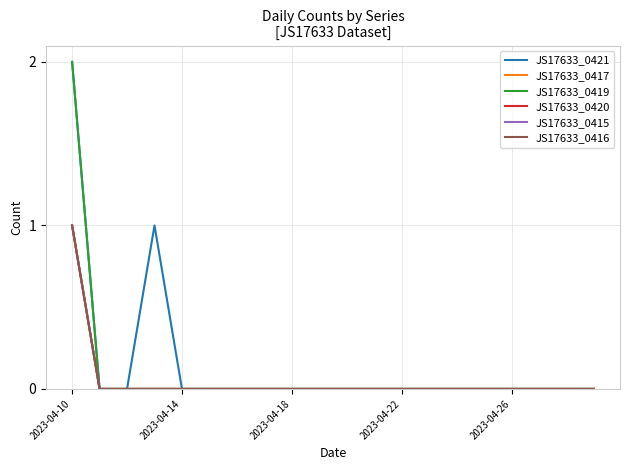

Does the chart have visible grid lines?

Yes